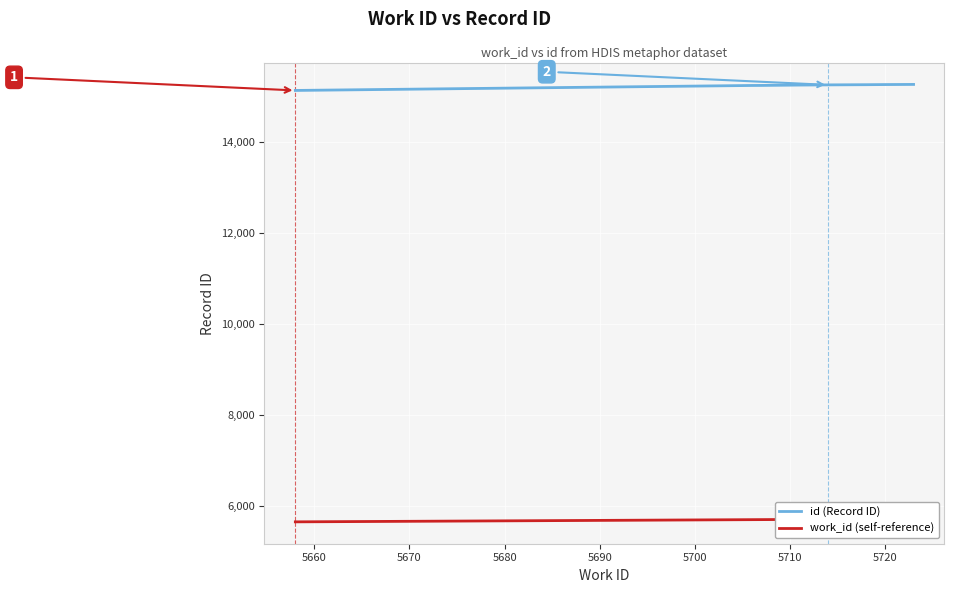

Which series has the largest total across all categories?

id (Record ID)